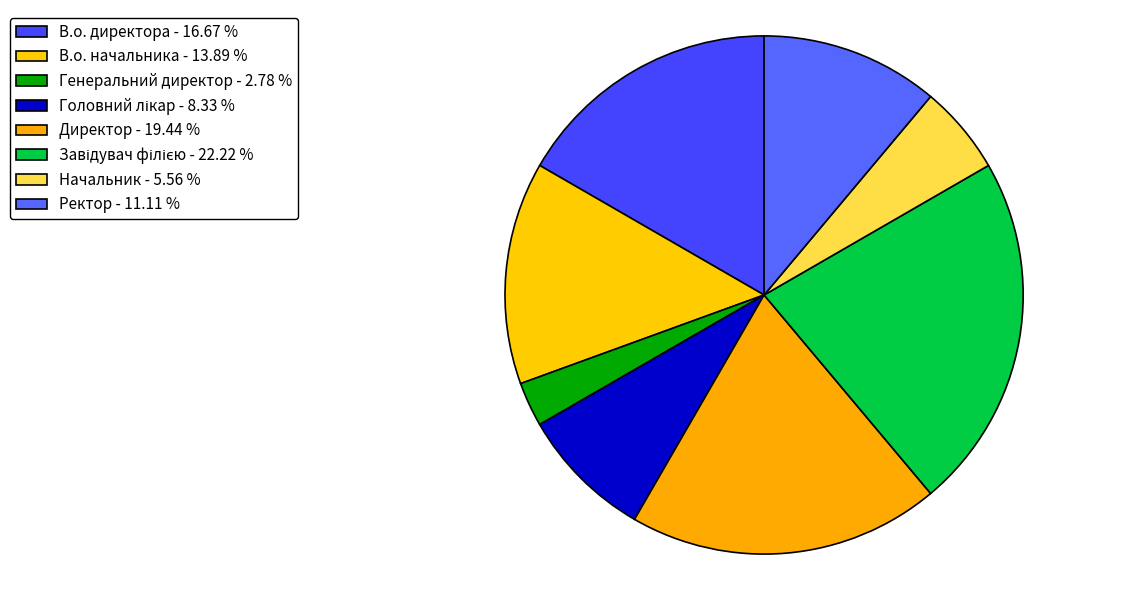

Does Директор represent more than half of the total?

No